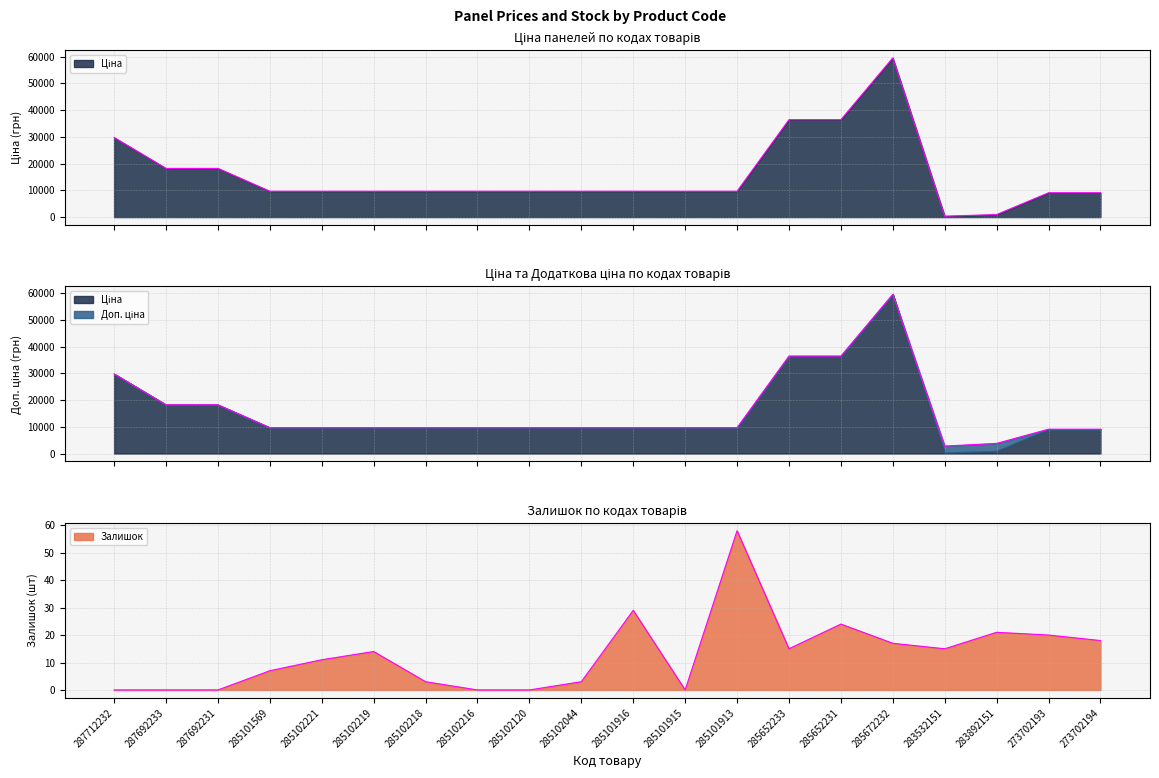

What is the total value across all series at 283892151?

4758.9